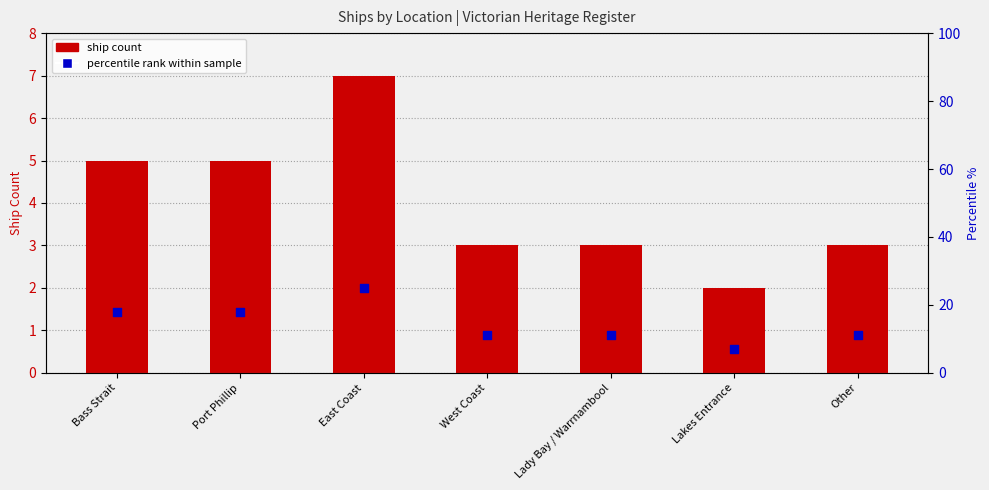

At which category is the sum across all series the highest?

East Coast